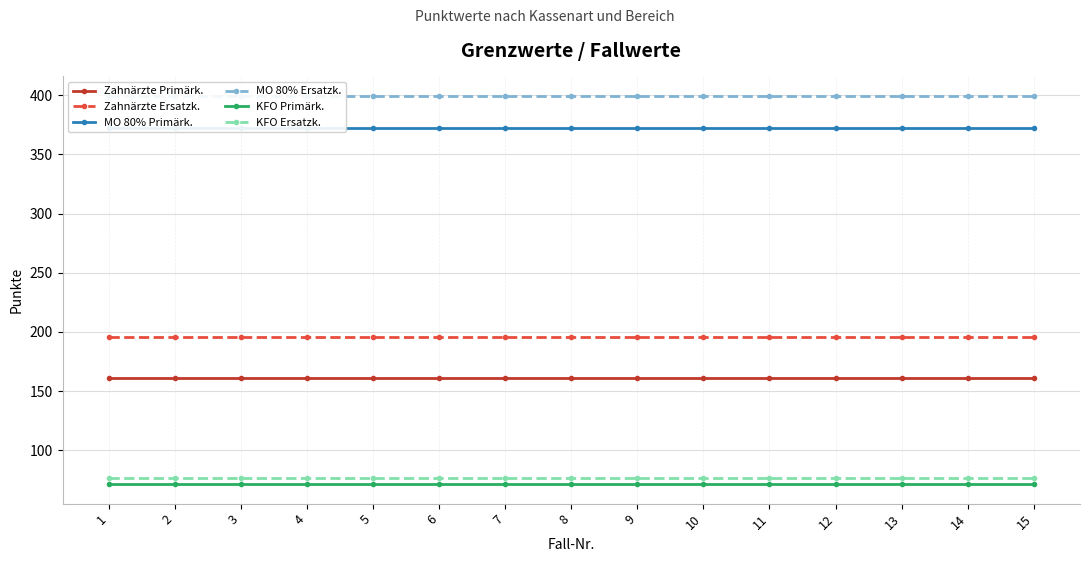

What is the total value across all series at 11?

1276.7